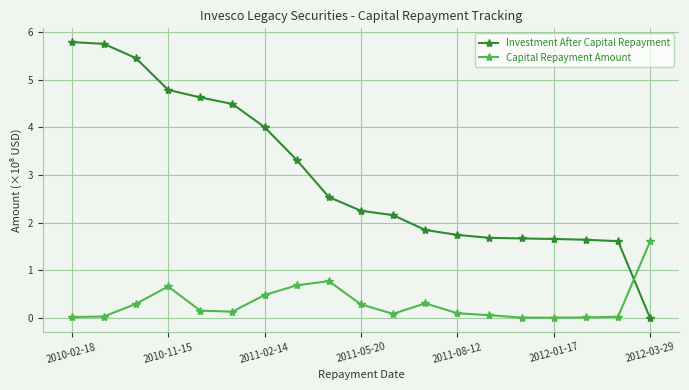

How many distinct data groups are displayed?

2